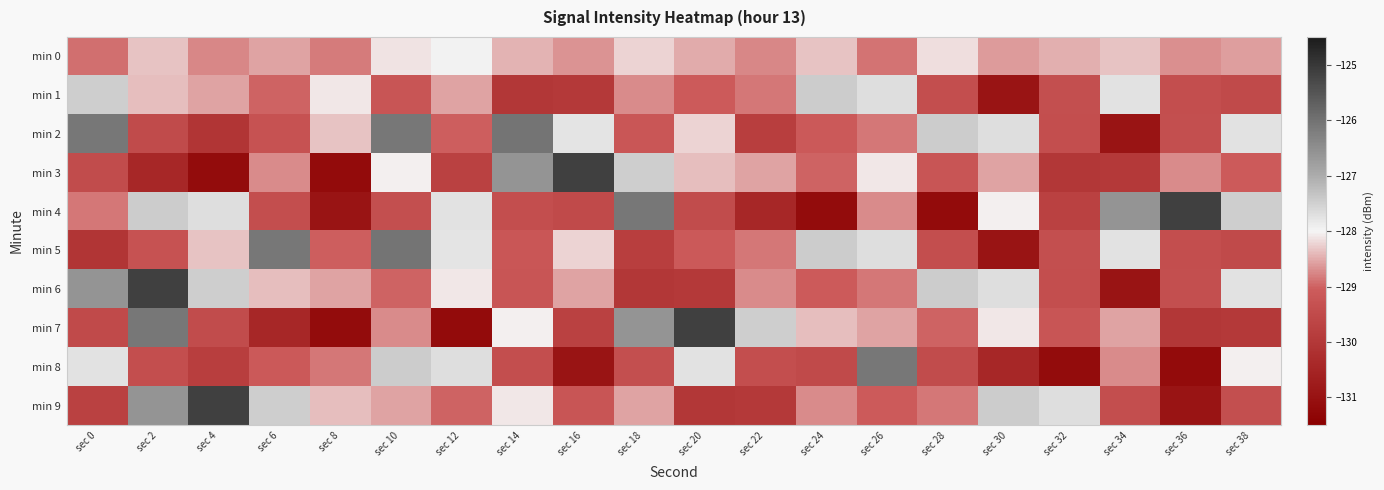

How many categories are shown in the chart?

20